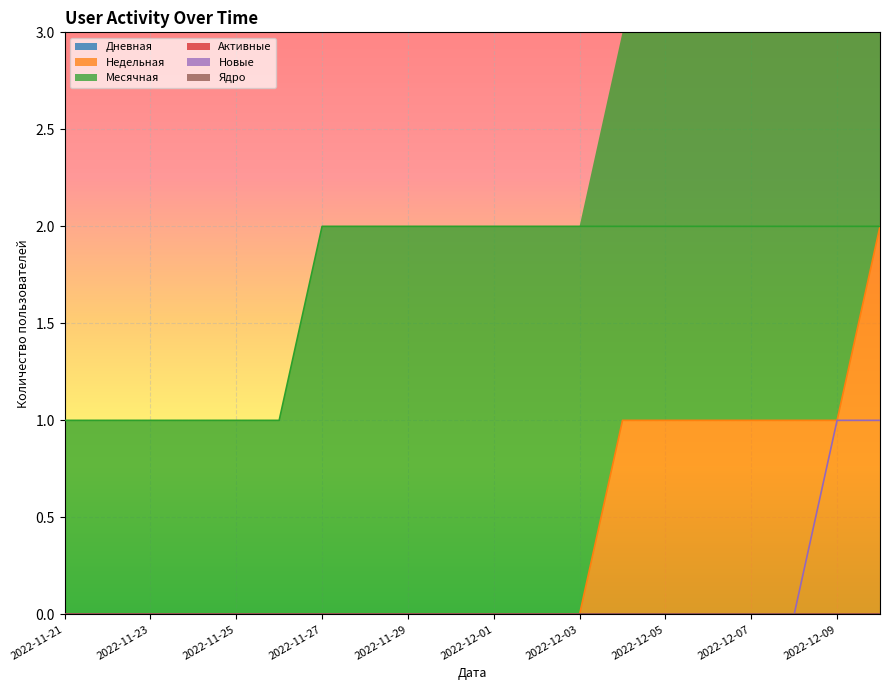

Which series has the largest range (max minus min)?

Недельная